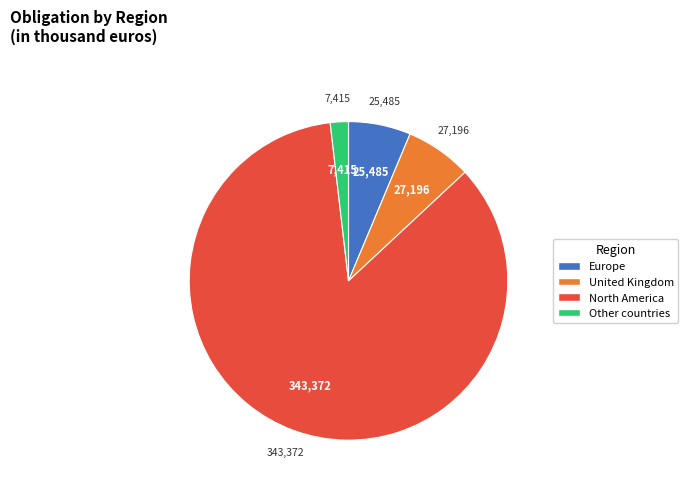

True or false: Europe accounts for 6% of the total.

True